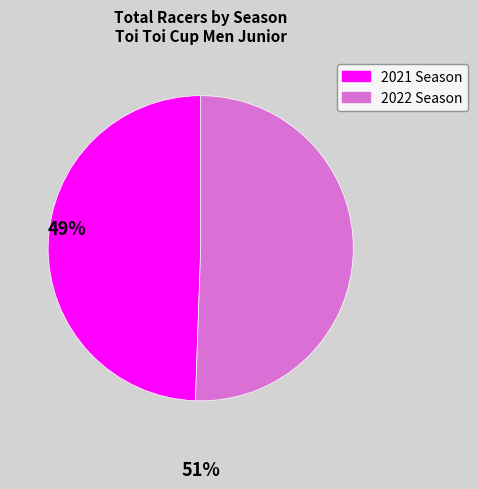

Is there a majority slice in this chart?

Yes